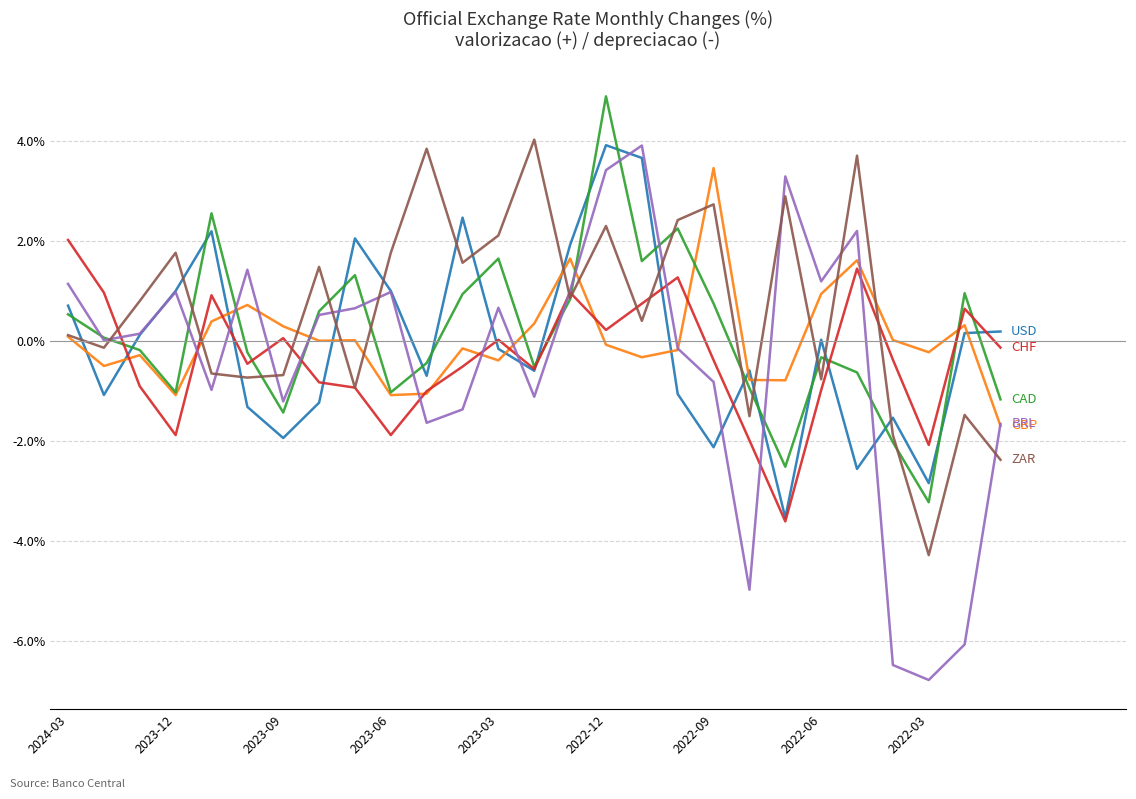

What is the maximum value shown in the chart?

4.9